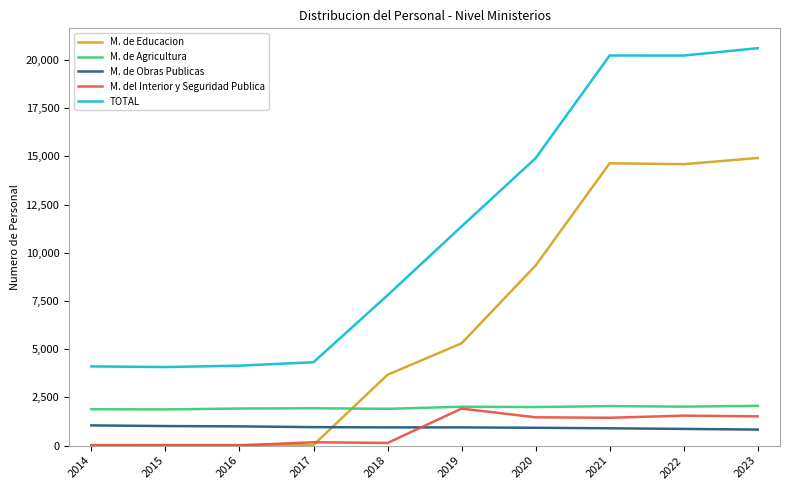

At how many categories does at least one series exceed 1595?

10